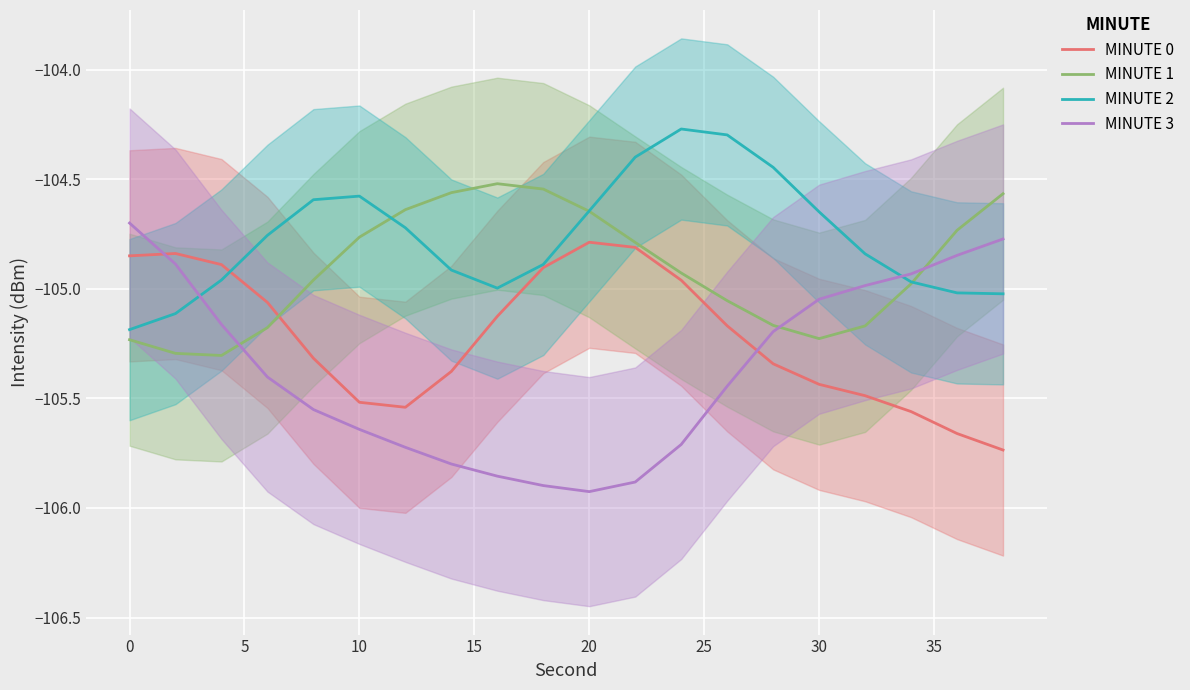

At which label does MINUTE 3 first exceed -105?

0